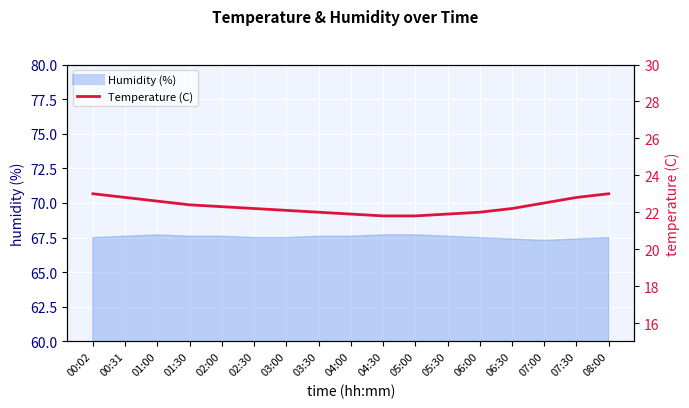

The value at 00:02 is 23.0. True or false?

True